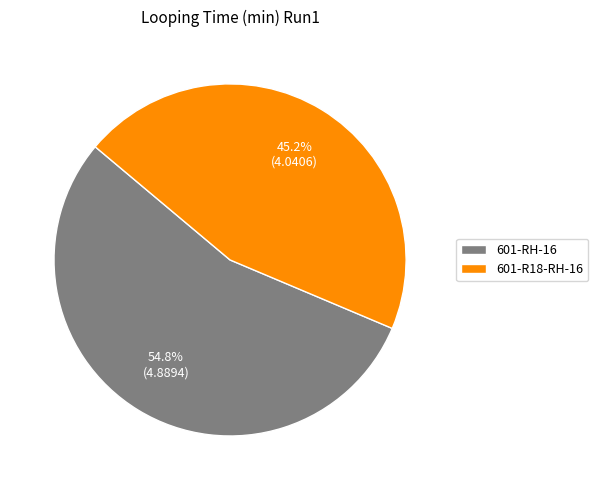

Is 601-R18-RH-16 the majority of the pie?

No